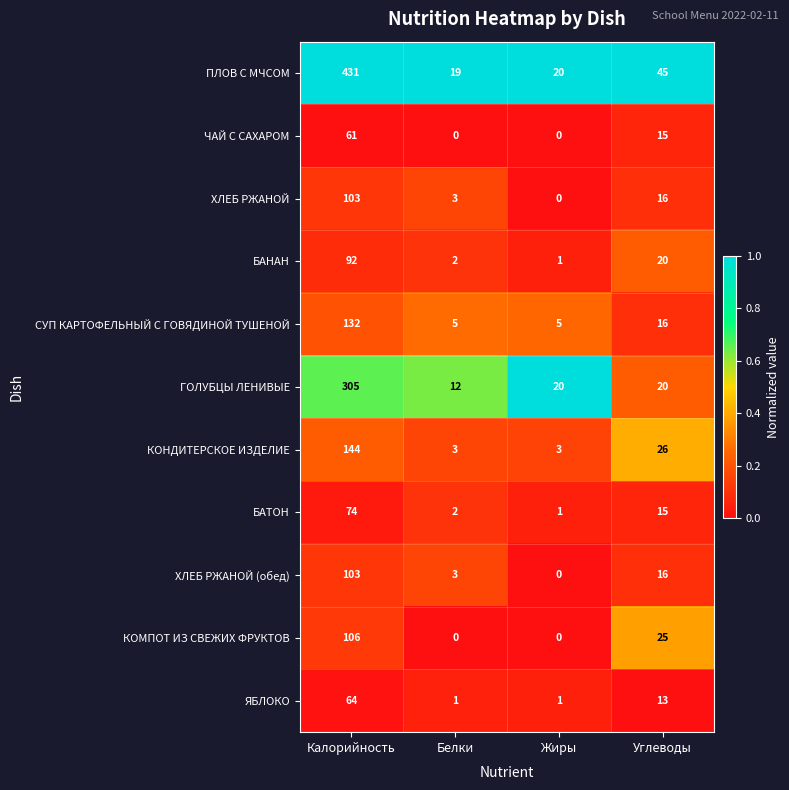

Which category has the highest value in the КОМПОТ ИЗ СВЕЖИХ ФРУКТОВ series?

Калорийность